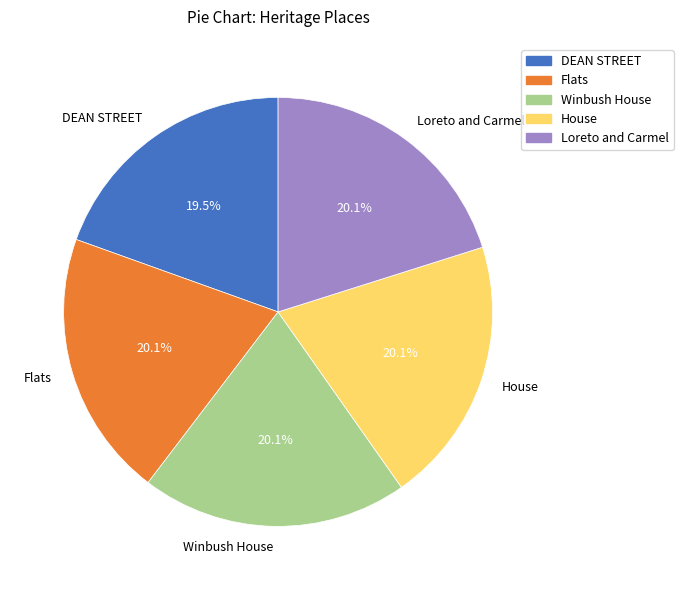

What percentage is the Flats slice, to the nearest percent?

20%